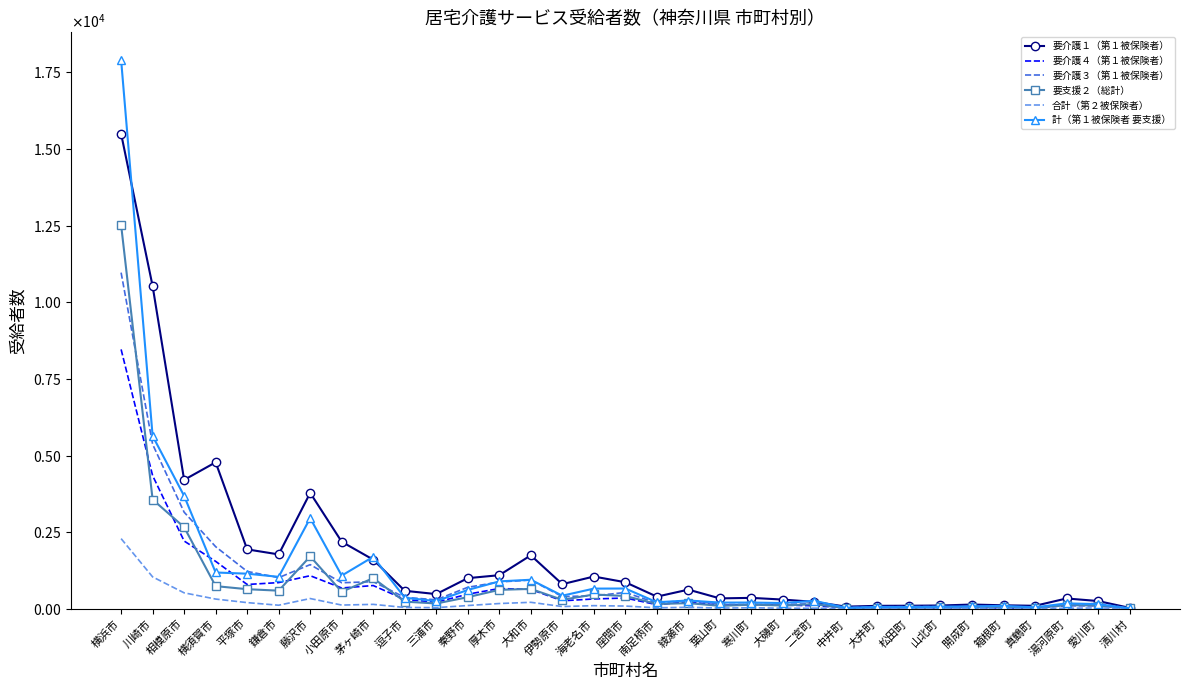

What is the smallest value displayed?

3